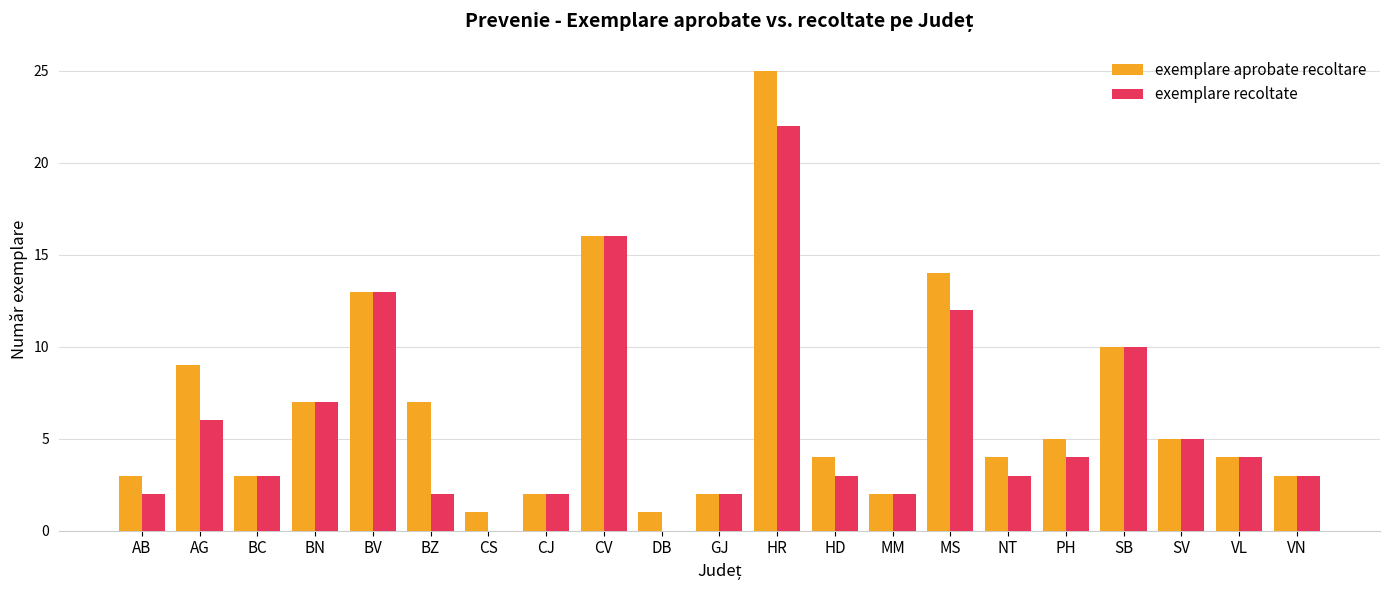

How many groups of bars are there?

21